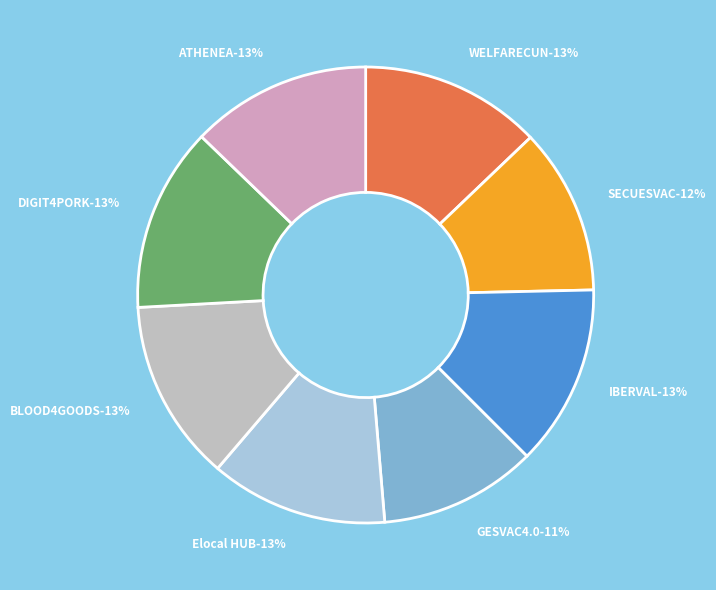

Count the number of slices in the pie.

8